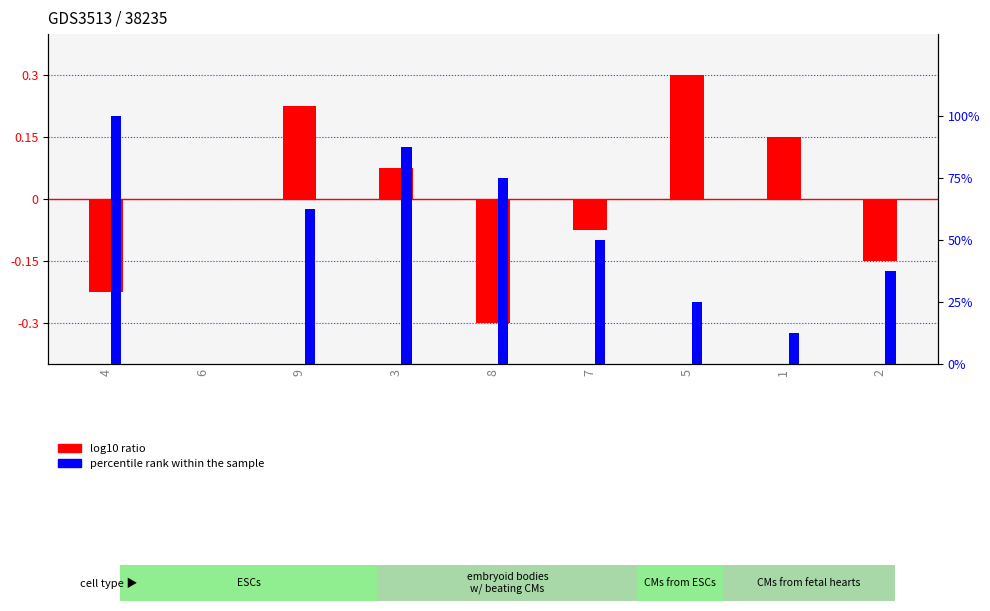

Which series has the widest spread of values?

percentile rank within the sample